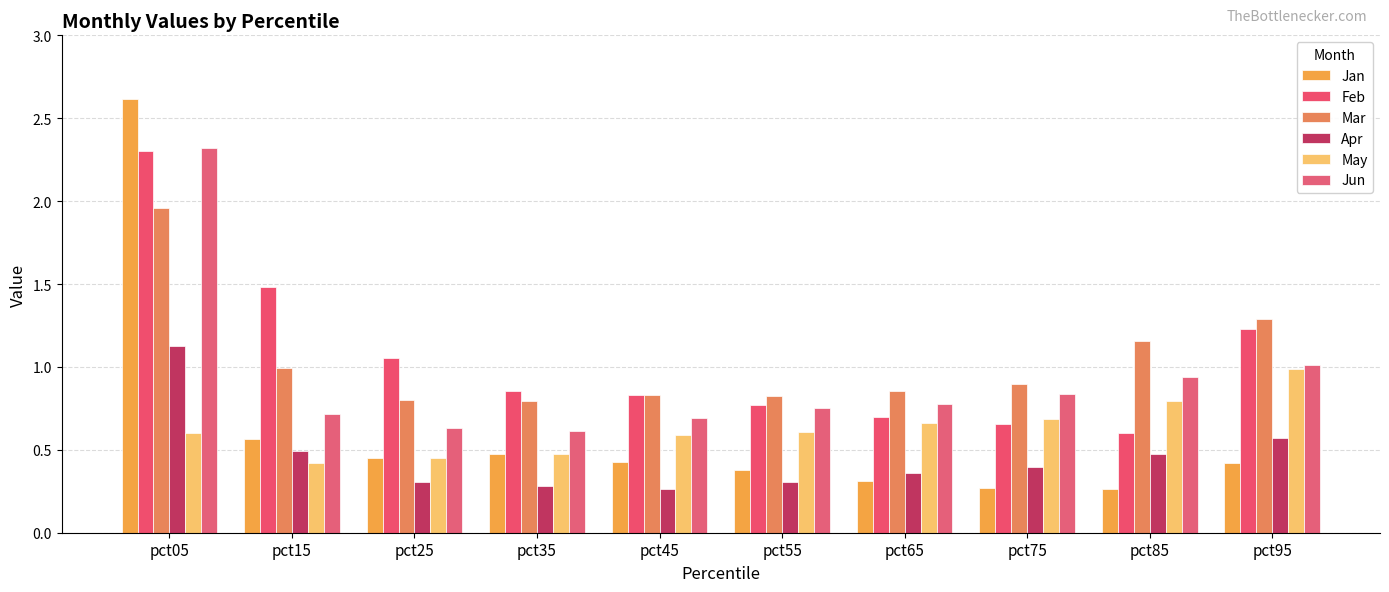

Which category has the highest value across all series?

pct05